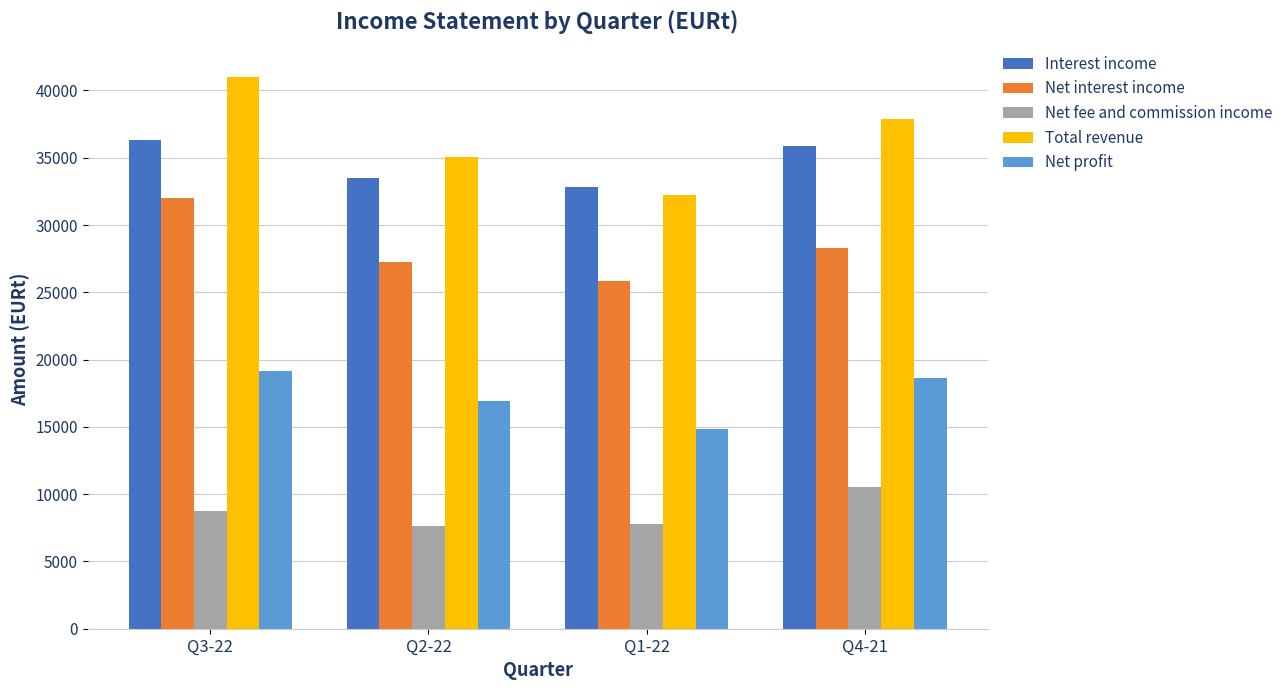

What is the difference between the Total revenue values at Q1-22 and Q2-22?

2788.2